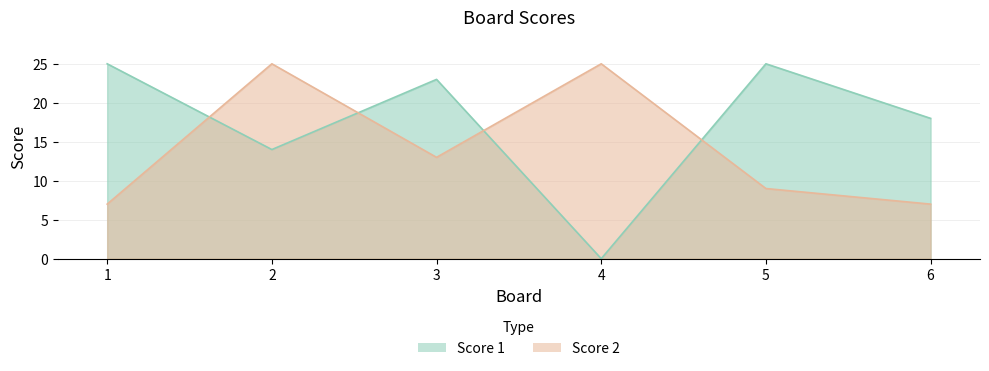

Is the value of Score 1 at 1 greater than the value of Score 2 at 1?

Yes